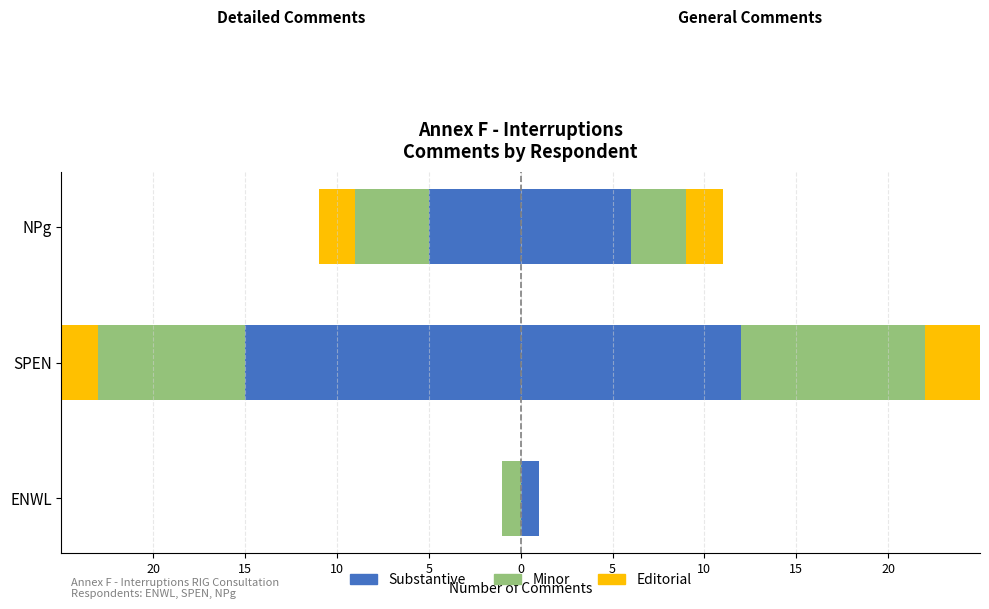

What is the spread (max minus min) of values at NPg?

3